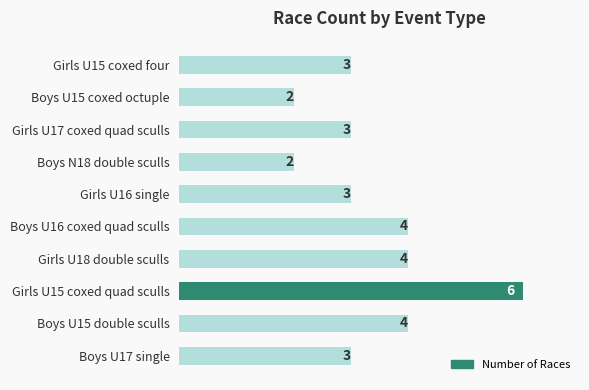

Between Girls U17 coxed quad sculls and Boys U15 coxed octuple, which is larger?

Girls U17 coxed quad sculls